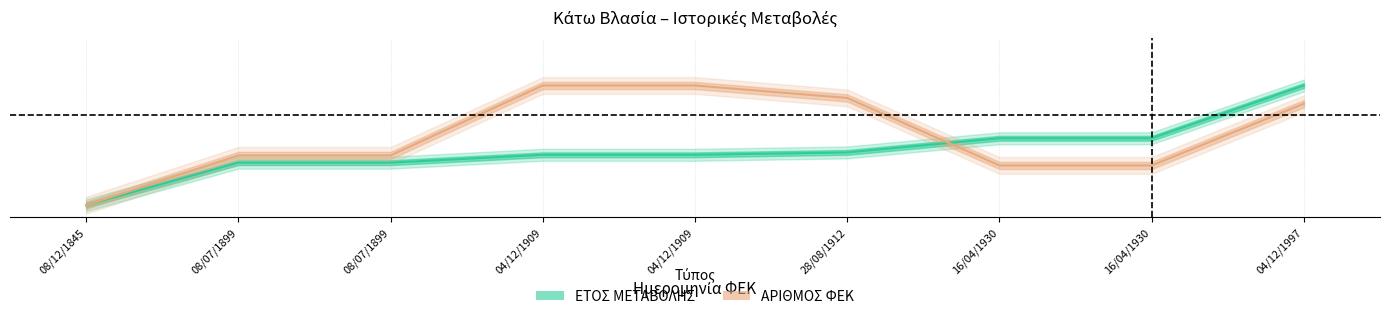

Reading left to right, list all the values displayed in this chart.

ΕΤΟΣ ΜΕΤΑΒΟΛΗΣ: 0.0	0.4	0.4	0.4	0.4	0.4	0.6	0.6	1.0
ΑΡΙΘΜΟΣ ΦΕΚ: 0.0	0.4	0.4	1.0	1.0	0.9	0.3	0.3	0.8